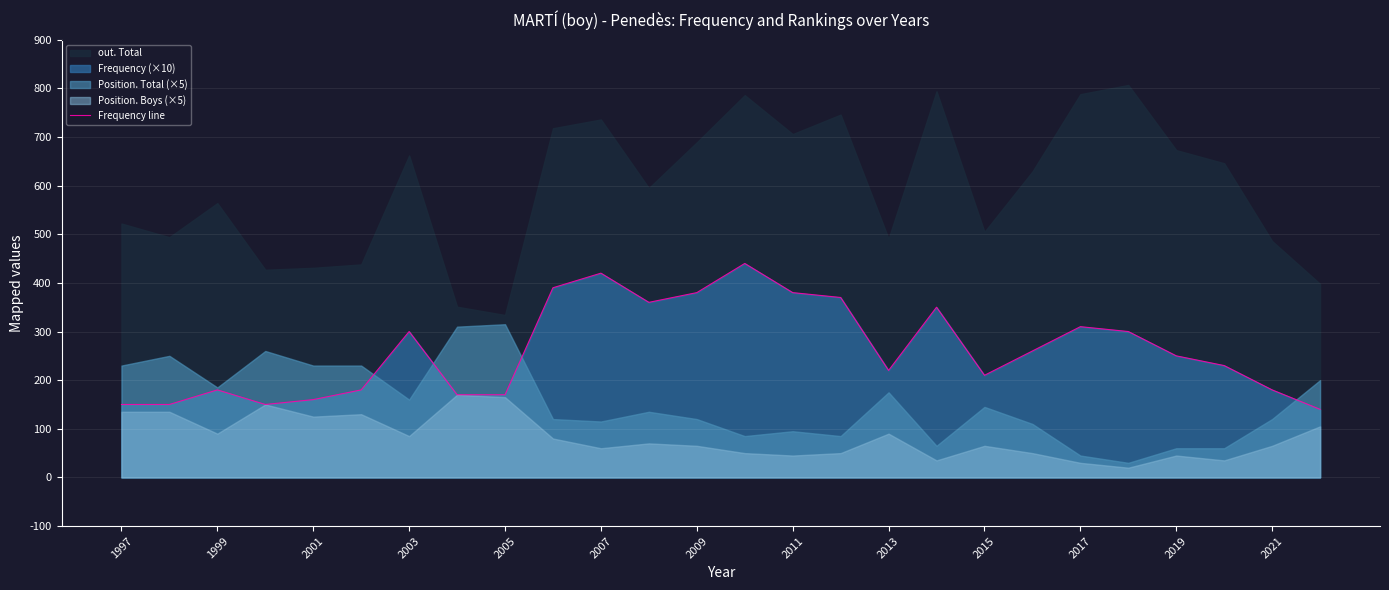

Reading left to right, list all the values displayed in this chart.

150	150	180	150	160	180	300	170	170	390	420	360	380	440	380	370	220	350	210	260	310	300	250	230	180	140